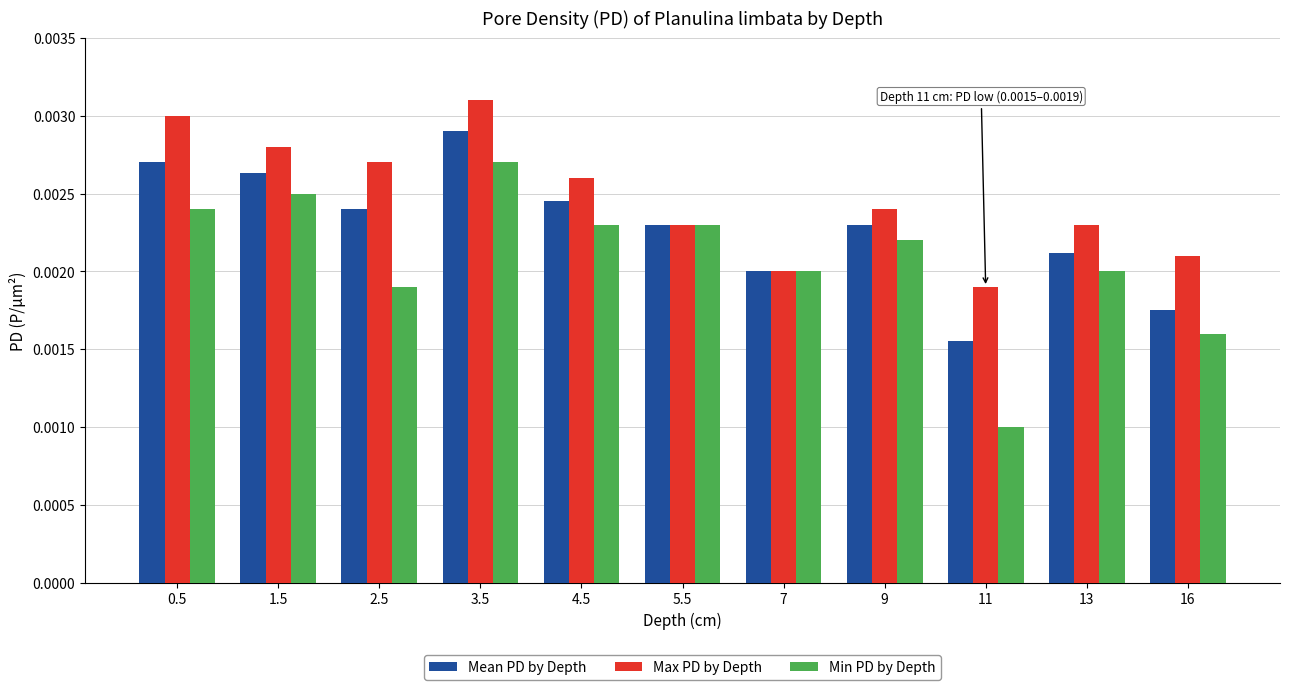

Is the value of Mean PD by Depth at 11 greater than the value of Max PD by Depth at 11?

No